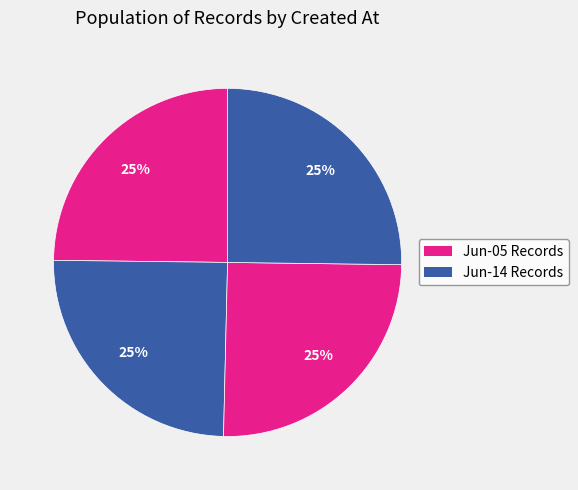

How many segments does this pie chart have?

4